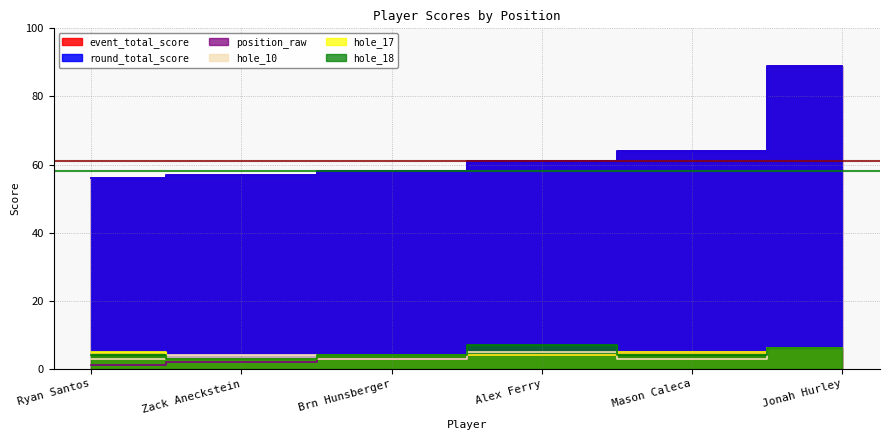

Is the value of round_total_score at Zack Aneckstein greater than the value of hole_18 at Mason Caleca?

Yes